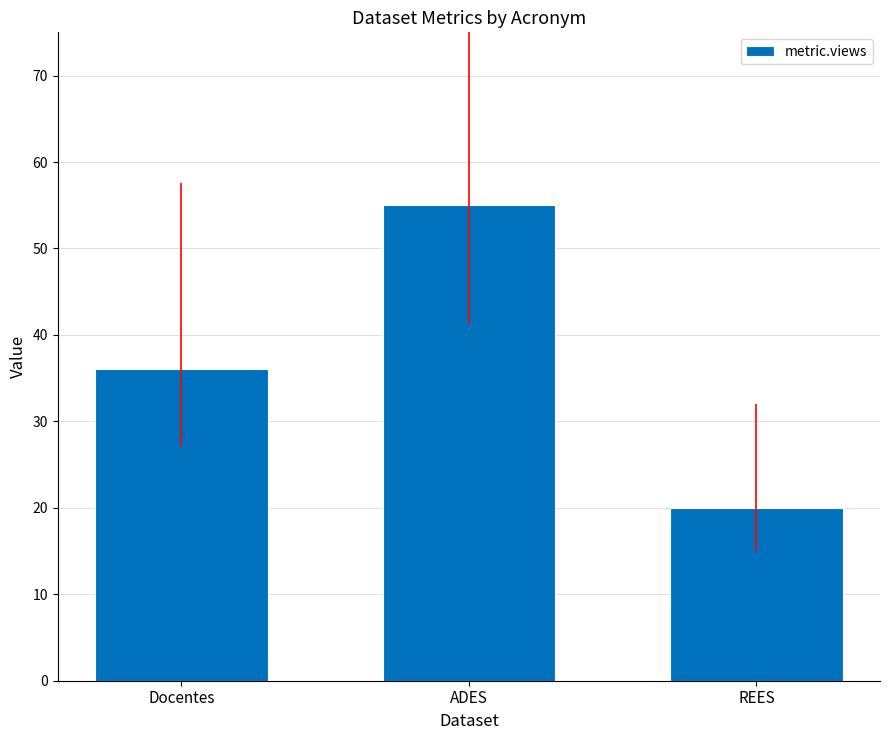

Reading left to right, transcribe all the data shown in this chart.

Docentes=36	ADES=55	REES=20